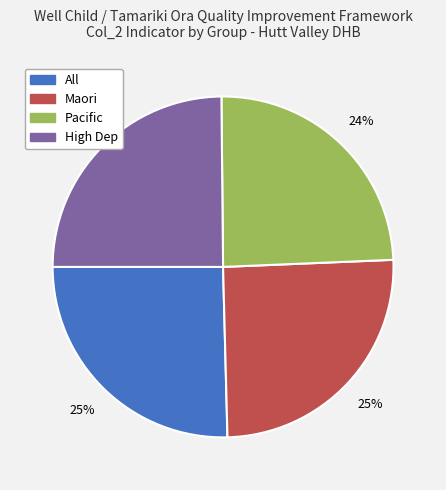

How many slices are in this pie chart?

4